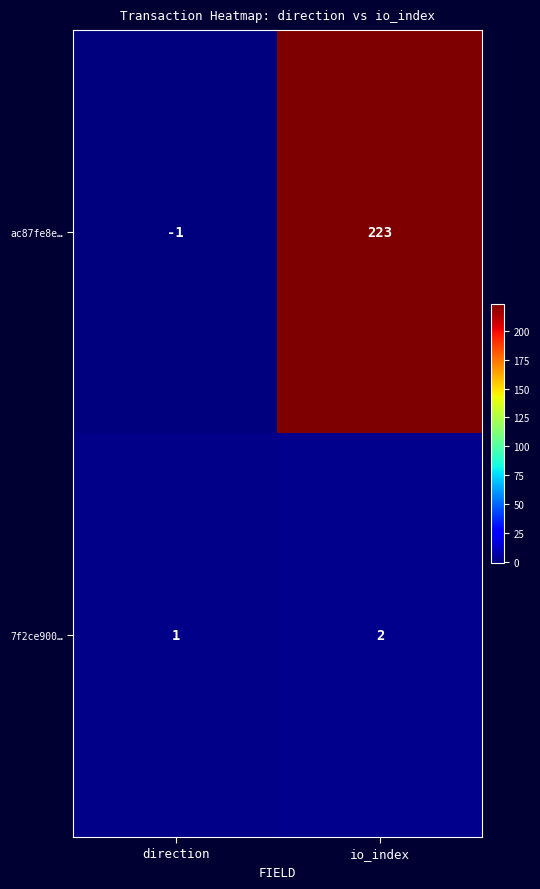

Which series has the widest spread of values?

ac87fe8e…